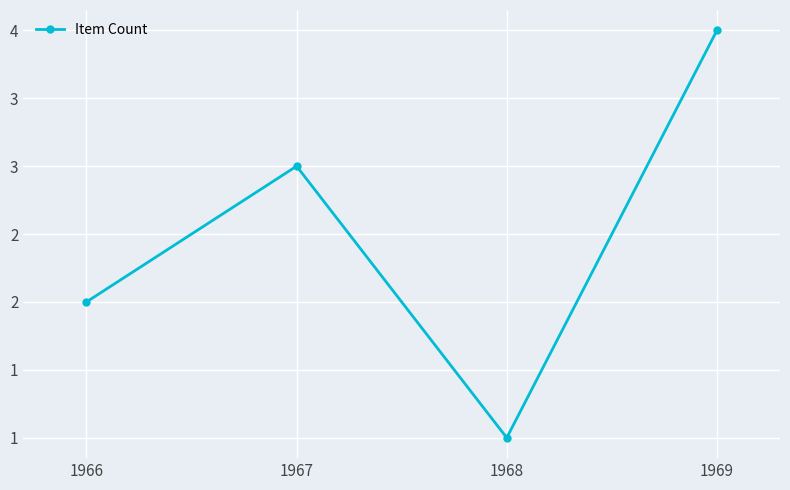

Is this an area chart (filled region under the line)?

No